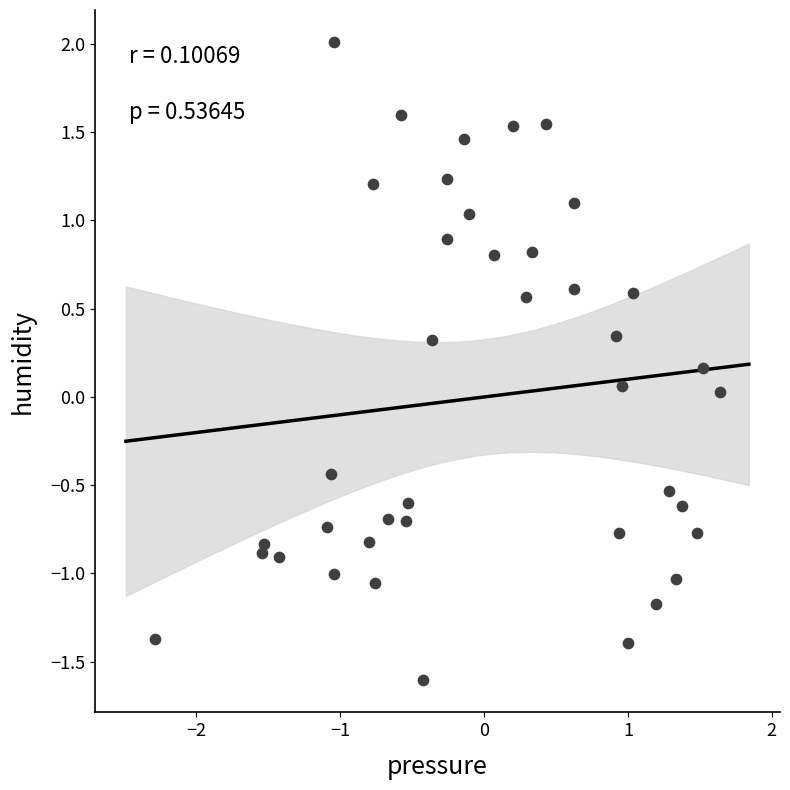

What is the range of Y values (max minus min)?

3.6